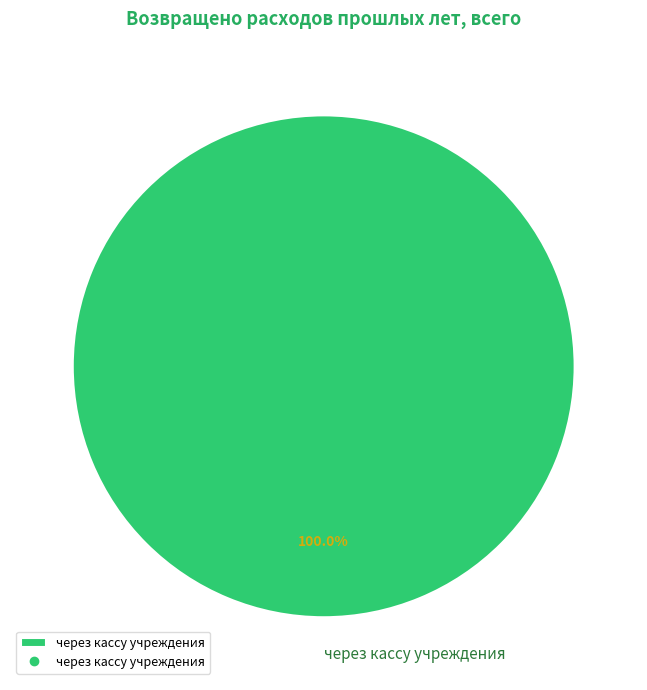

Rank the categories by value from lowest to highest.

через кассу учреждения